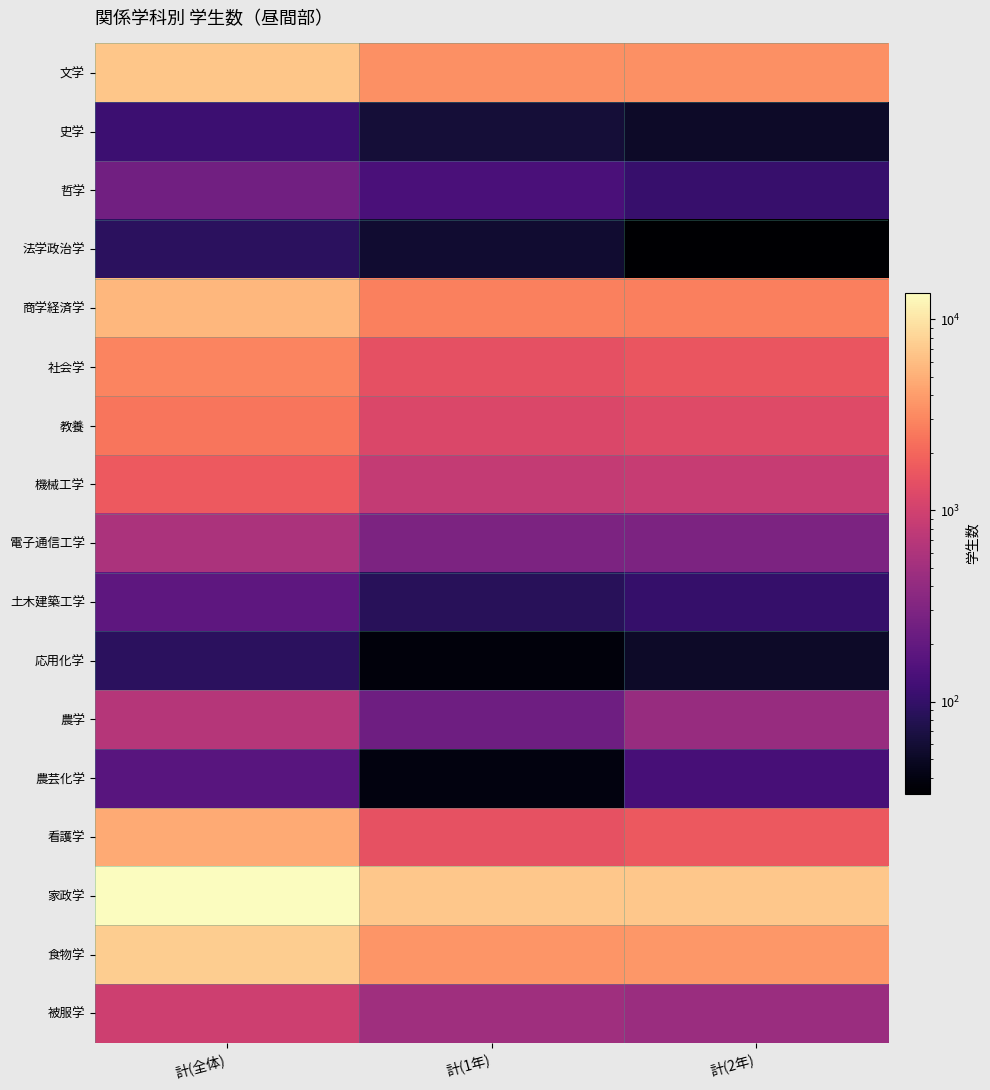

Between 計(2年) and 計(全体), which is larger?

計(全体)